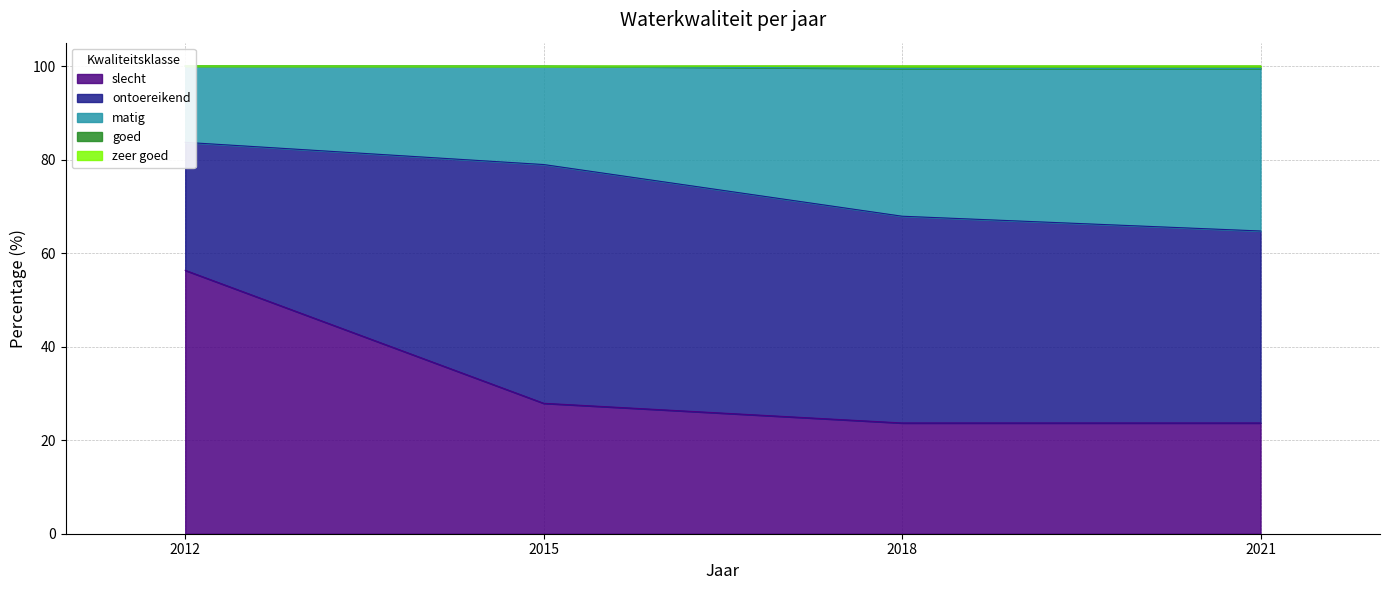

At which label does slecht first exceed 27?

2012